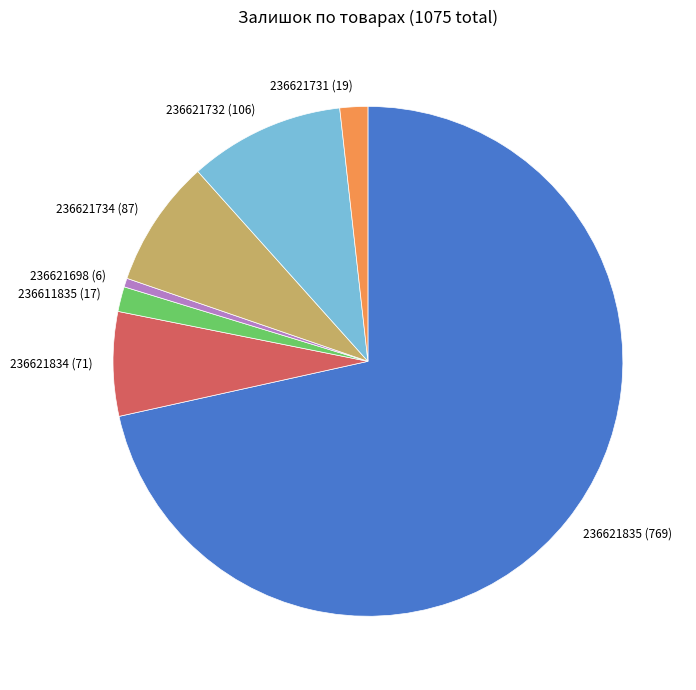

What is the ratio of the value at 236621835 to the value at 236621734?

8.8